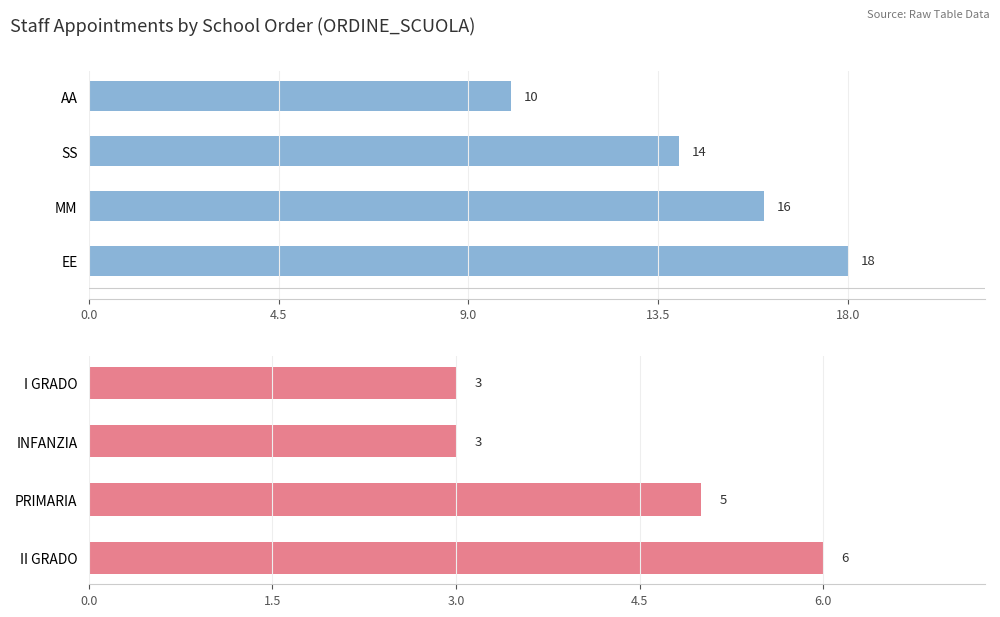

What is the highest value of the Count (bottom group) series?

6